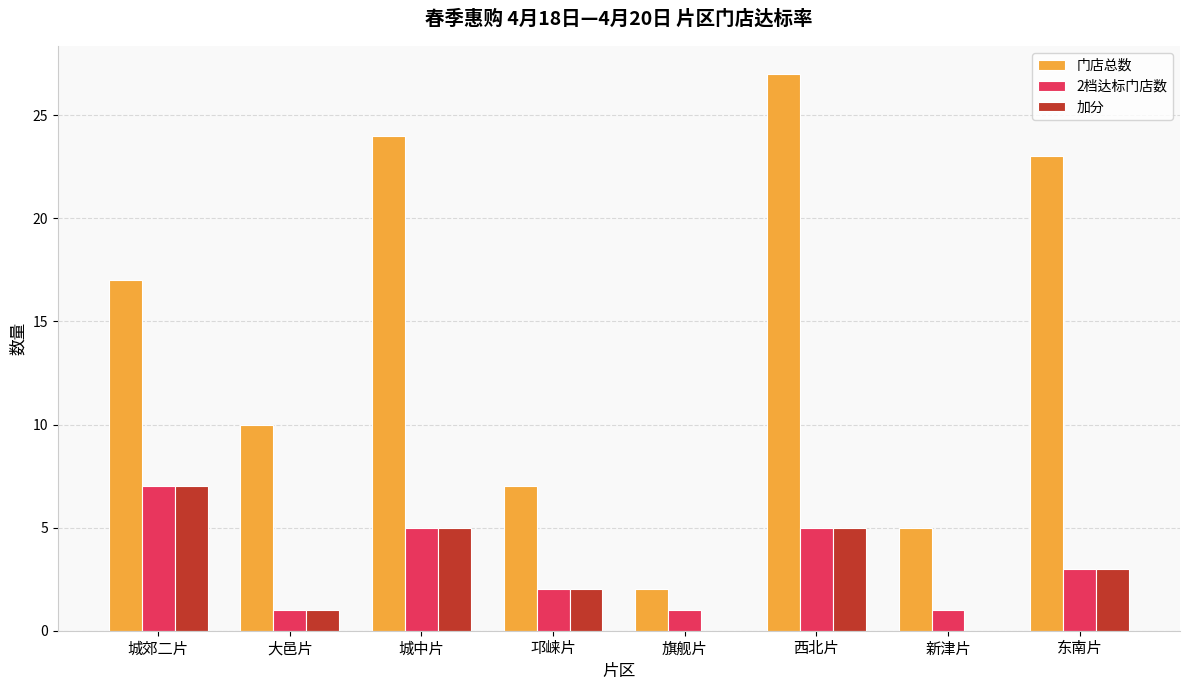

What is the approximate value of 加分 at 东南片?

3